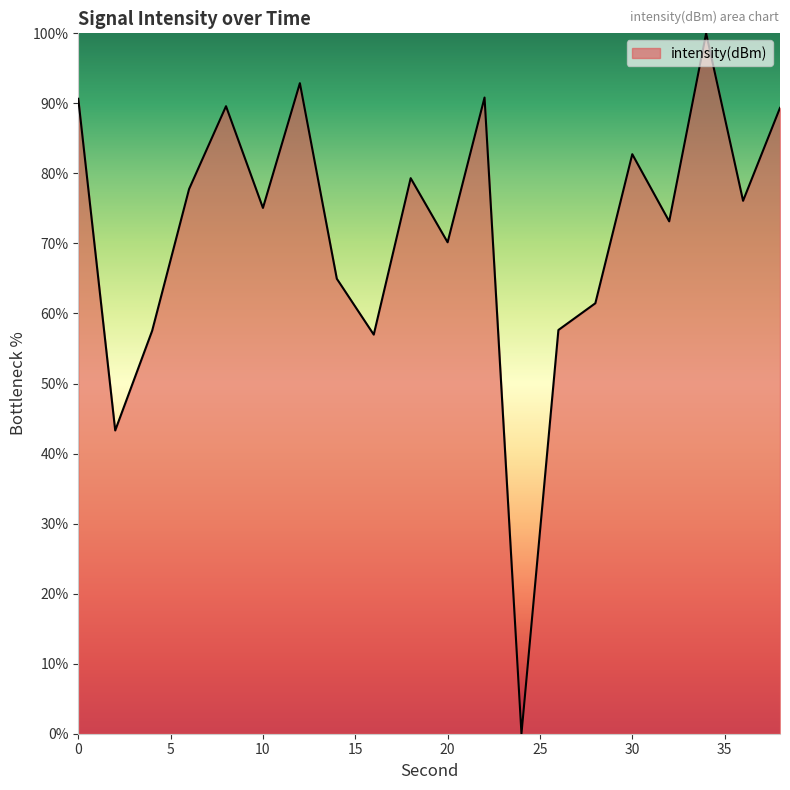

What is the maximum value shown in the chart?

100.0